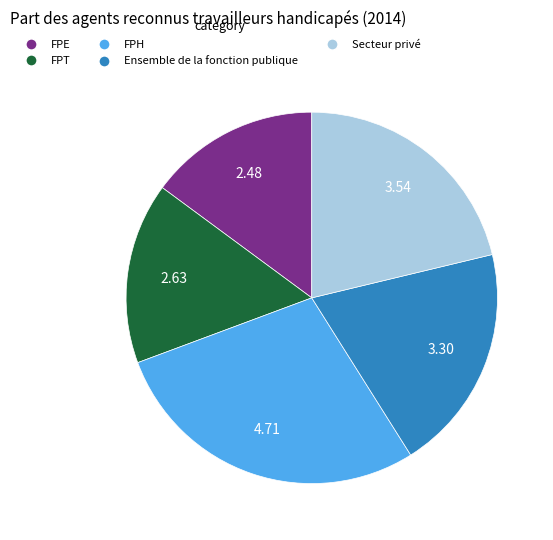

What is the largest slice in the pie chart?

FPH